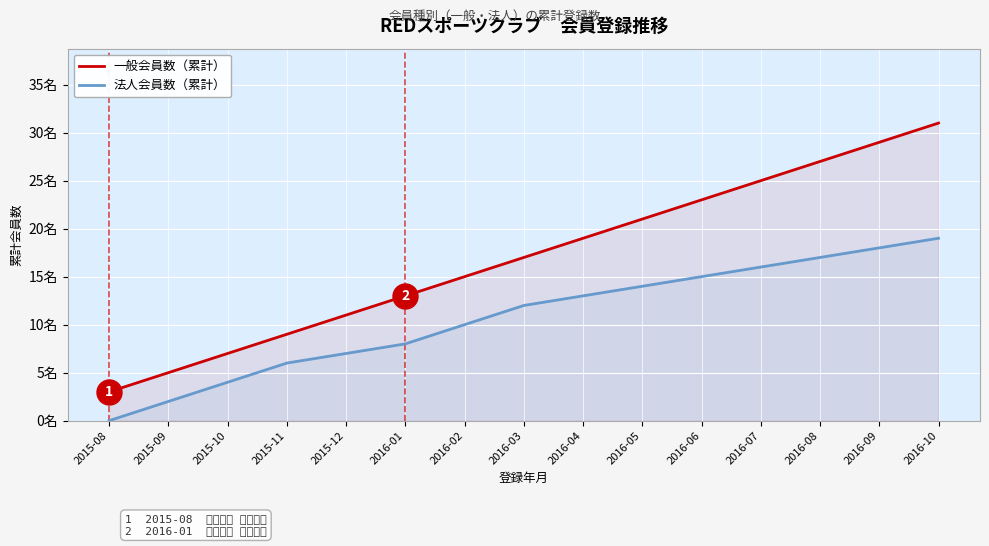

Between 2016-10 and 2016-08, which is larger?

2016-10